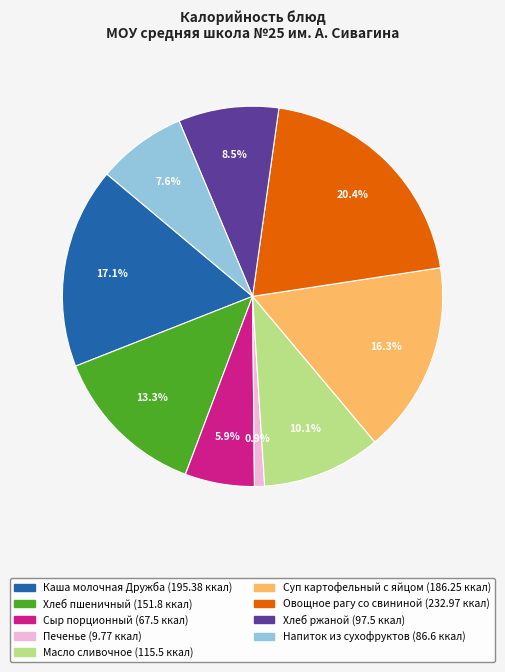

What portion of the pie excludes Овощное рагу со свининой?

79.6%